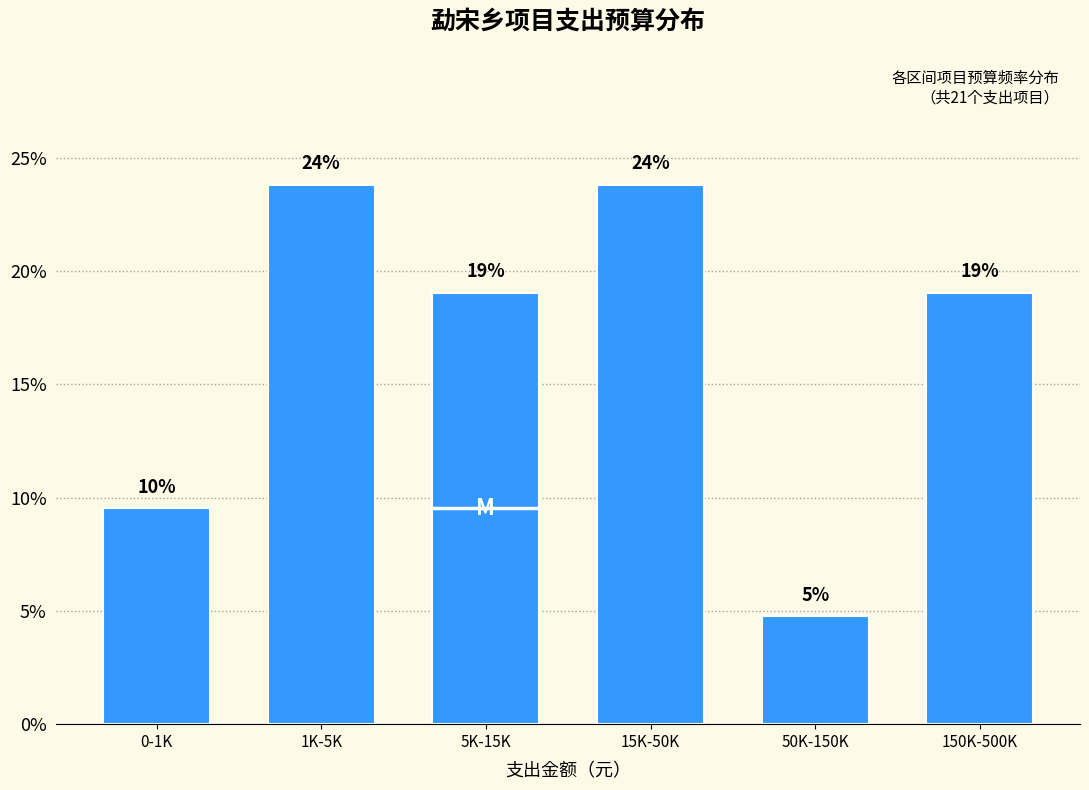

Are the bars horizontal?

No